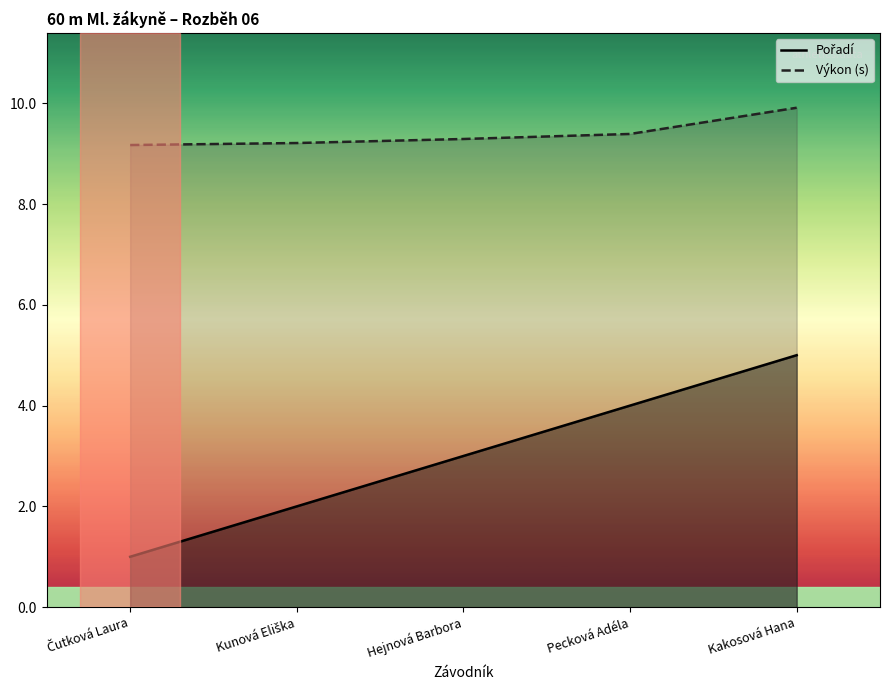

True or false: Pořadí and Výkon (s) intersect in this chart.

False